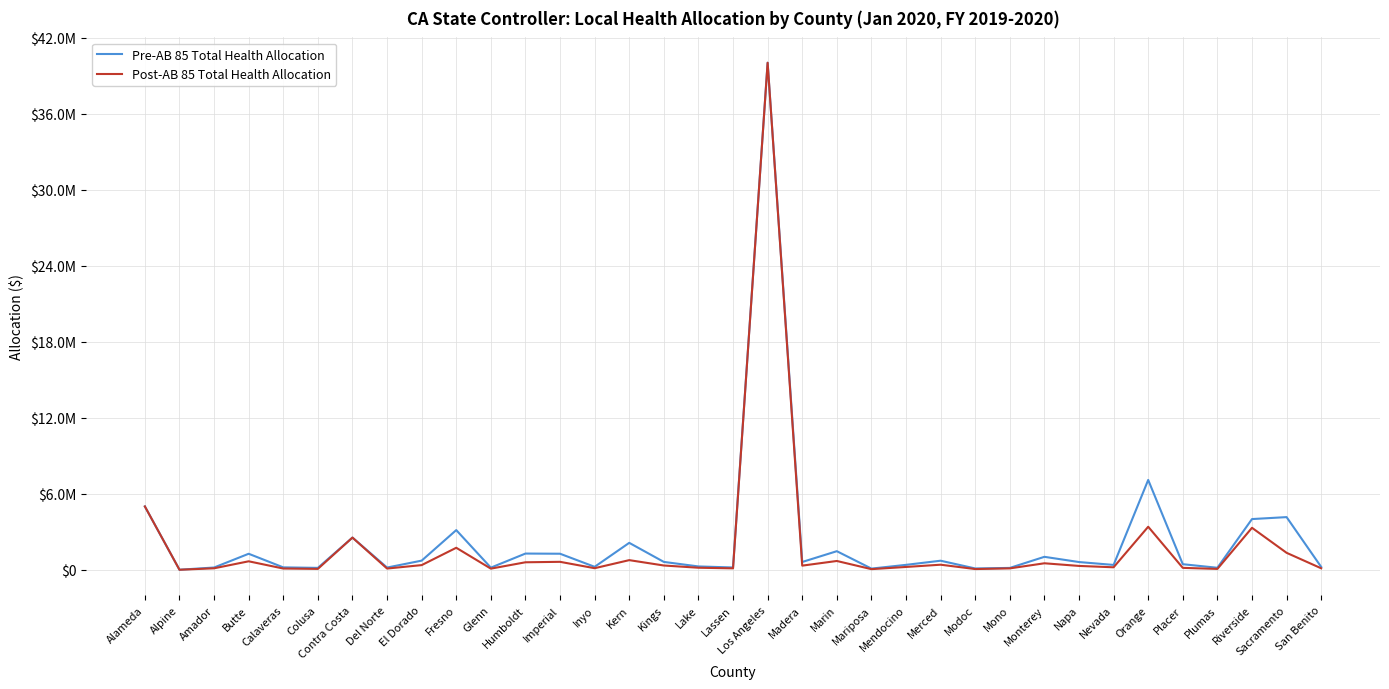

What is the sum of all Post-AB 85 Total Health Allocation values?

65160425.5